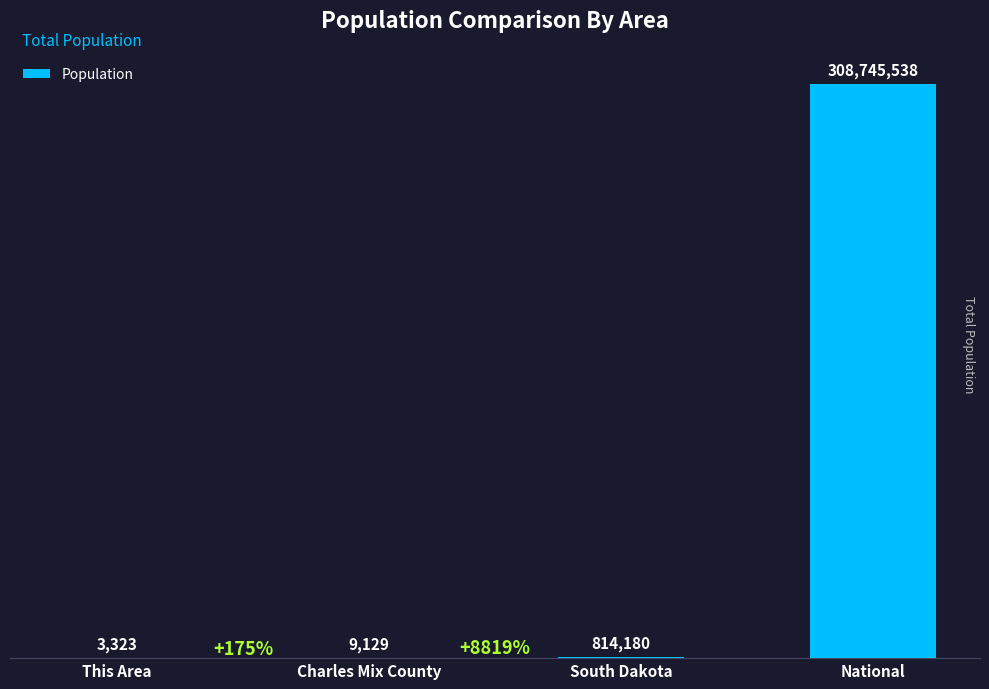

What is the greatest value displayed?

308745538